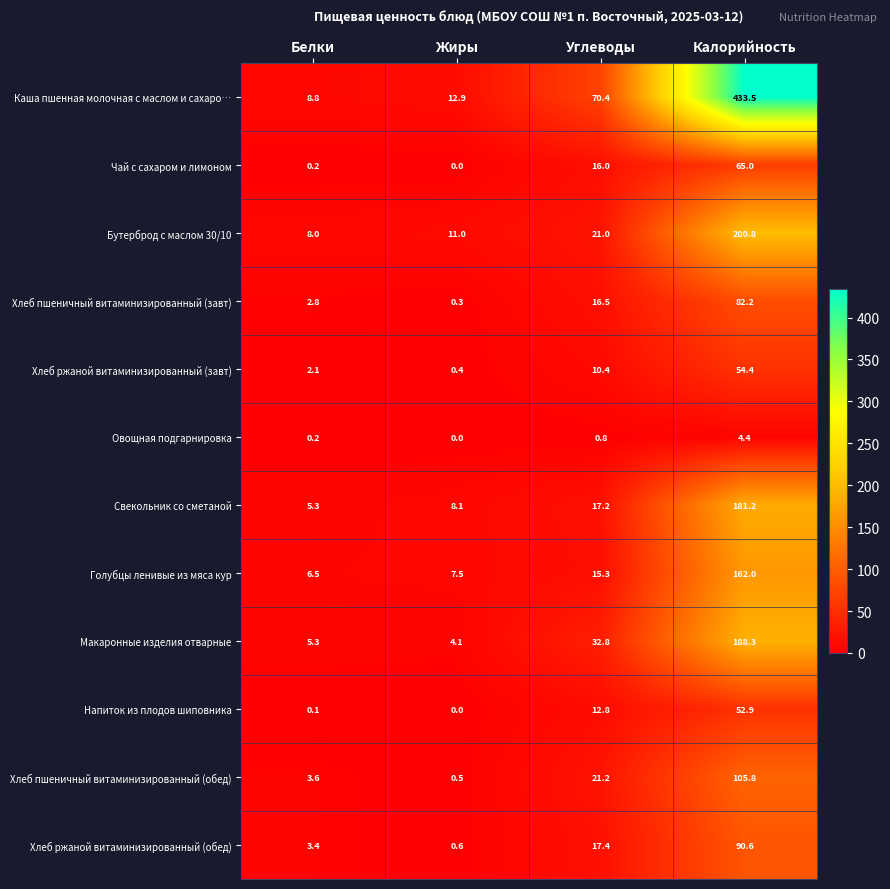

Which series has the largest total across all categories?

Каша пшенная молочная с маслом и сахаро…